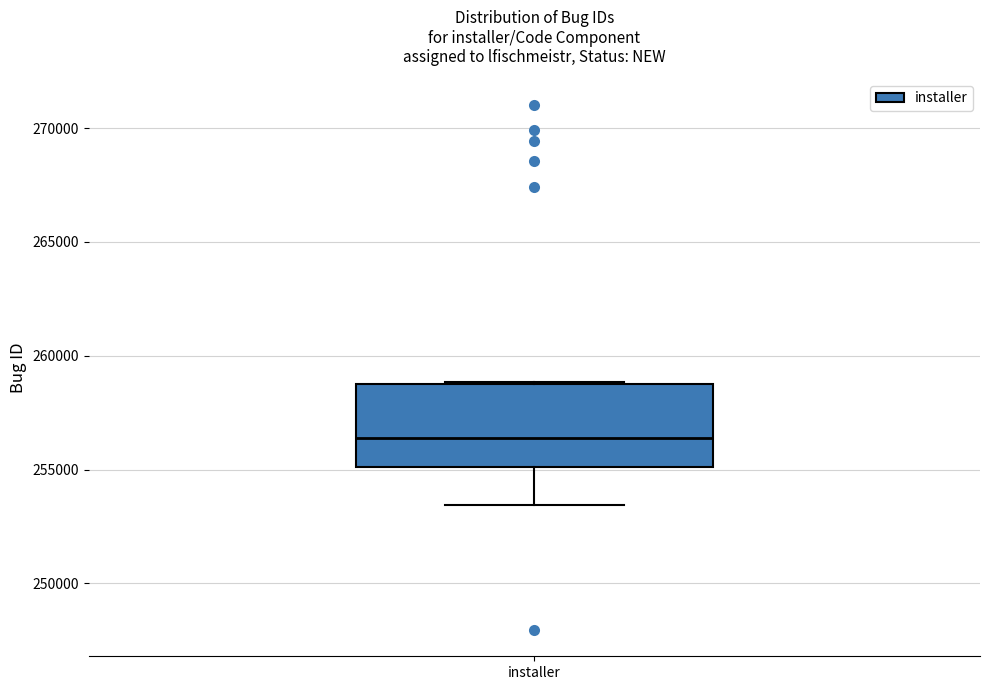

Transcribe this box plot: give where the median line is, the range the box spans, and where the two whiskers end, as read against the y-axis. The values are not printed on the chart, so give them approximately, as read against the axis.

median 256500, box 255000 to 259000, whiskers 253500 to 259000